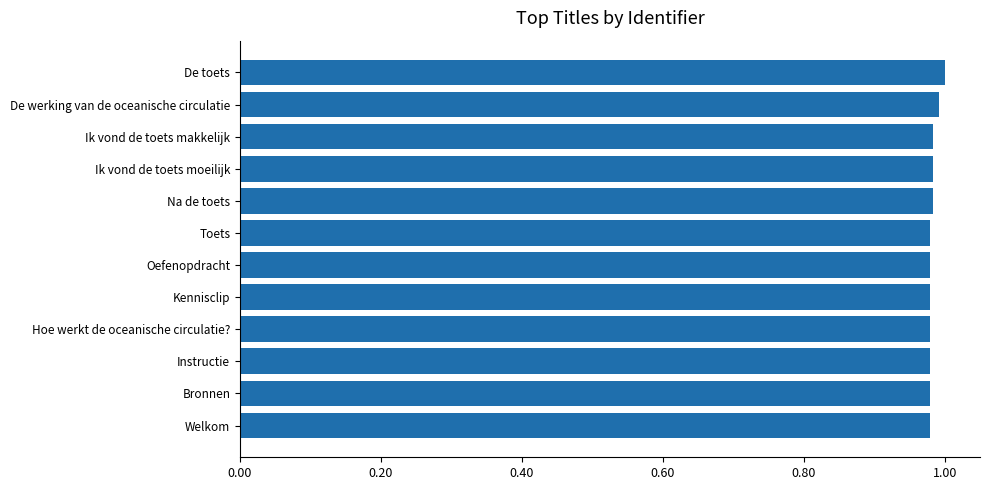

The value at Na de toets is 1.0. True or false?

True